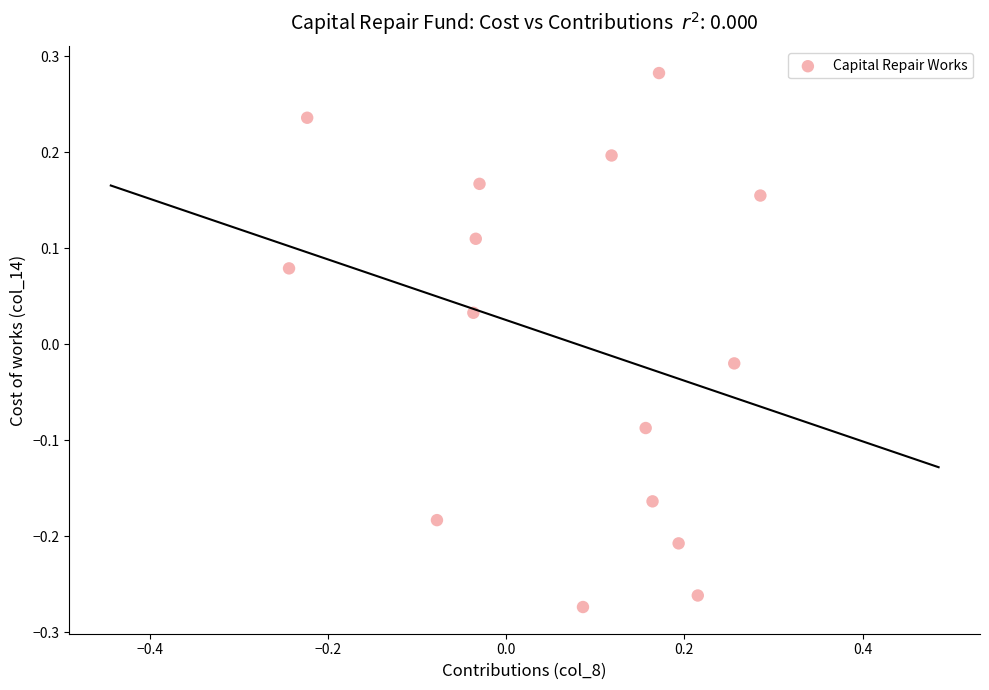

What is the range of Y values (max minus min)?

0.6